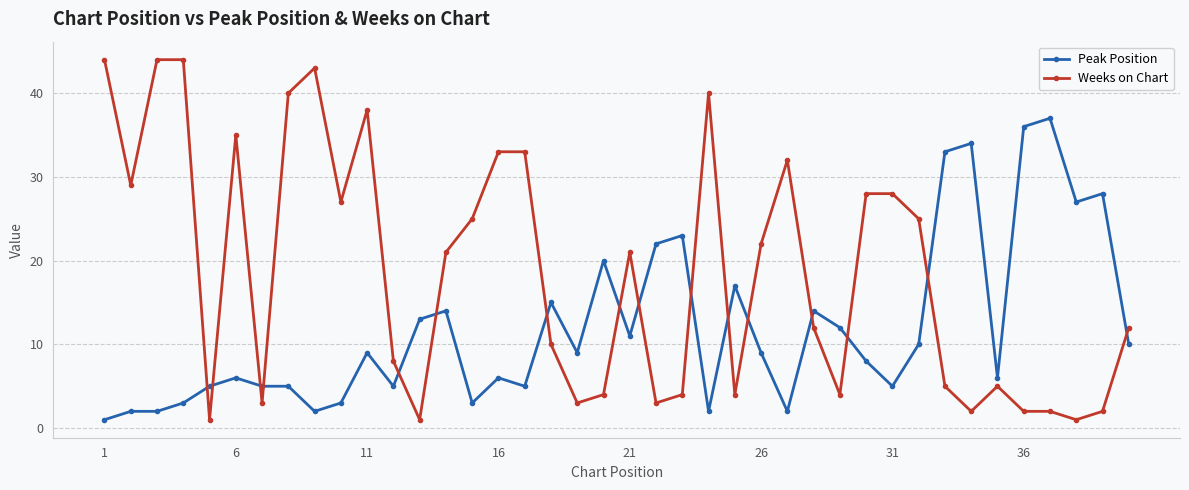

True or false: Weeks on Chart and Peak Position cross at least once.

True